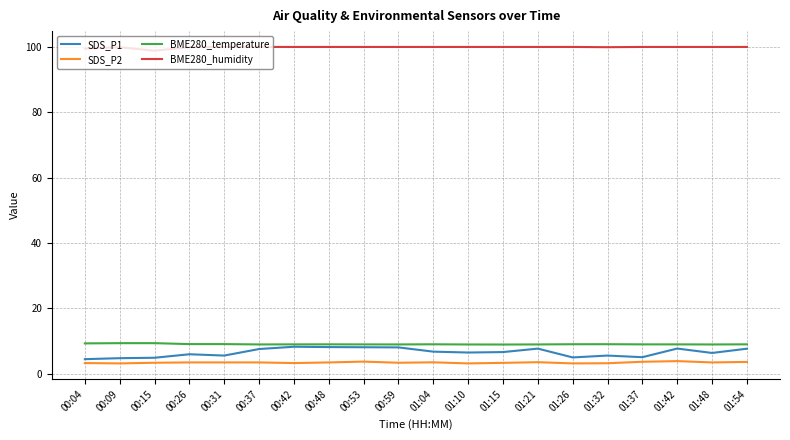

True or false: BME280_humidity has a value of 147.7 at 01:32.

False